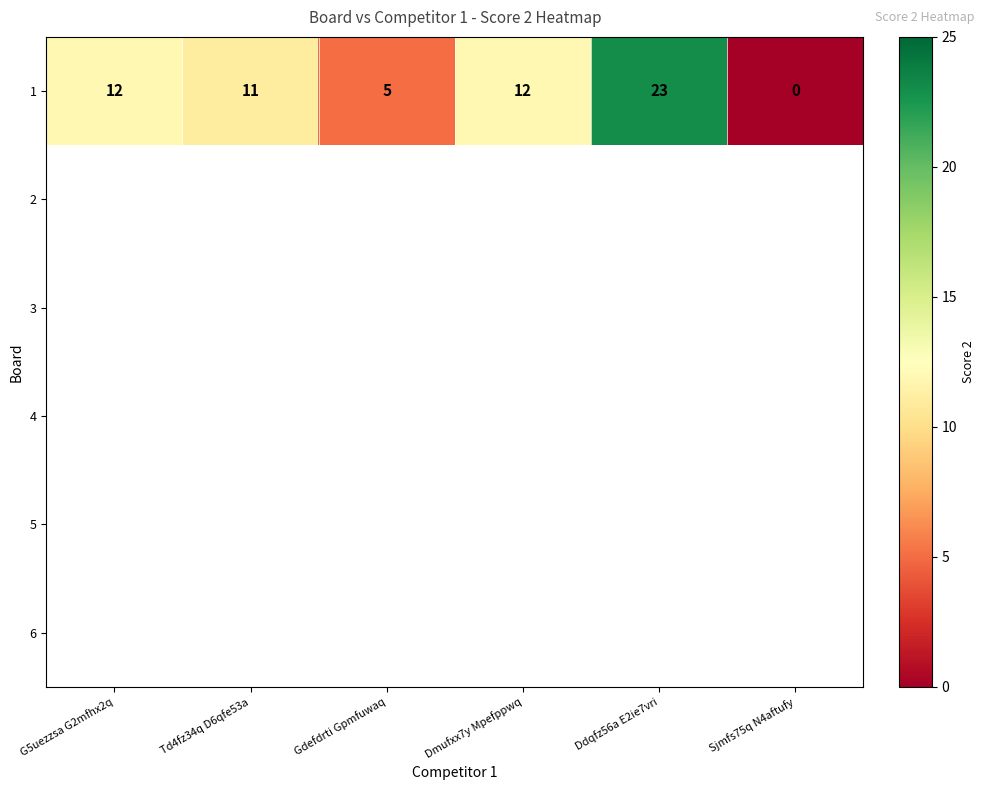

Rank the categories by value from highest to lowest.

Ddqfz56a E2ie7vri, G5uezzsa G2mfhx2q, Dmufxx7y Mpefppwq, Td4fz34q D6qfe53a, Gdefdrti Gpmfuwaq, Sjmfs75q N4aftufy